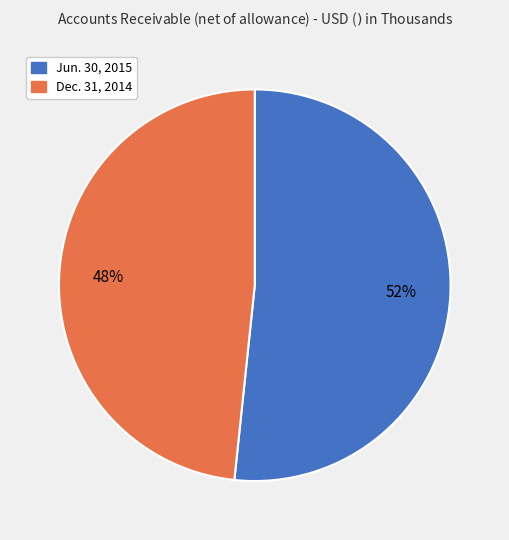

To the nearest percent, what is the average slice percentage?

50%